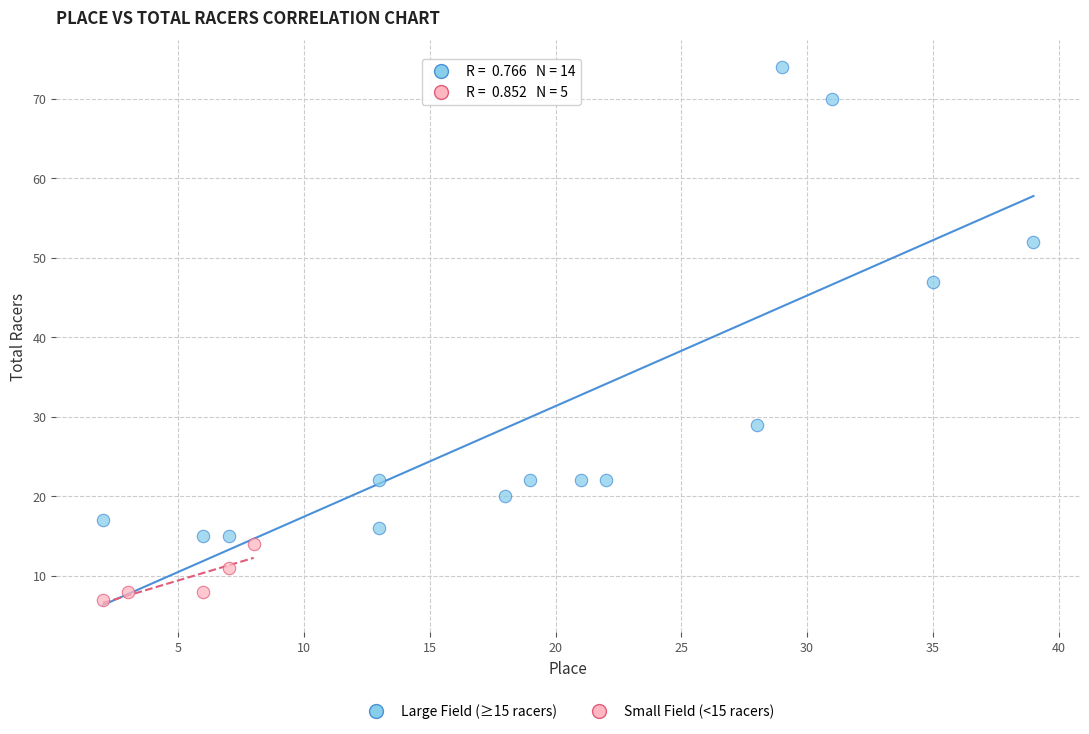

Which series reaches the maximum Y coordinate?

Large Field (≥15 racers)